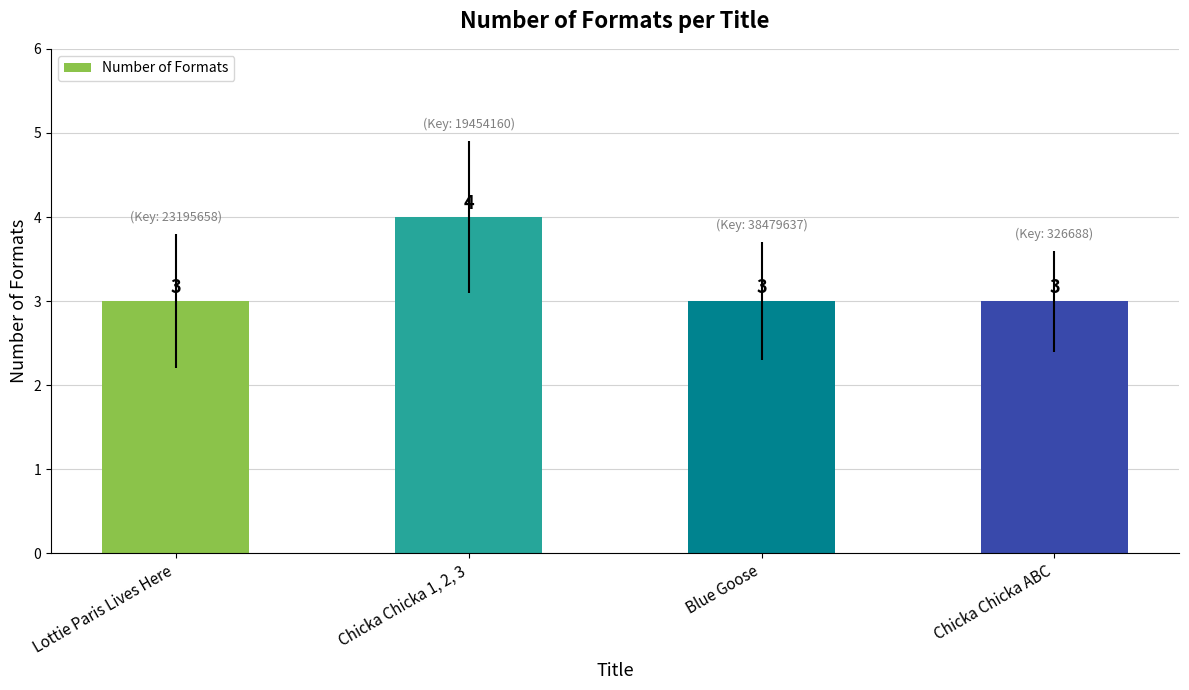

How many bars are there in total?

4